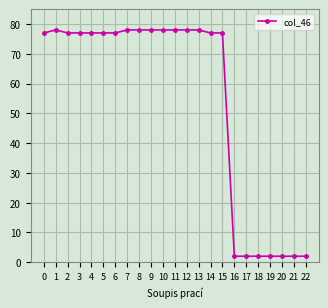

How many lines are shown in the chart?

1